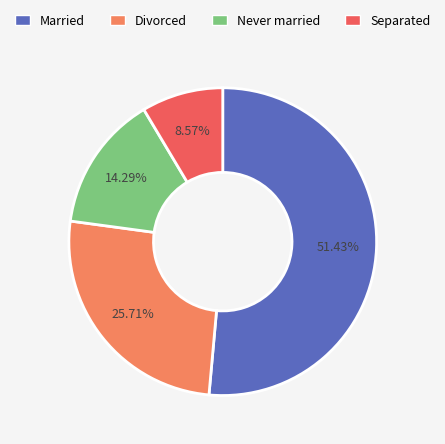

How many segments does this pie chart have?

4